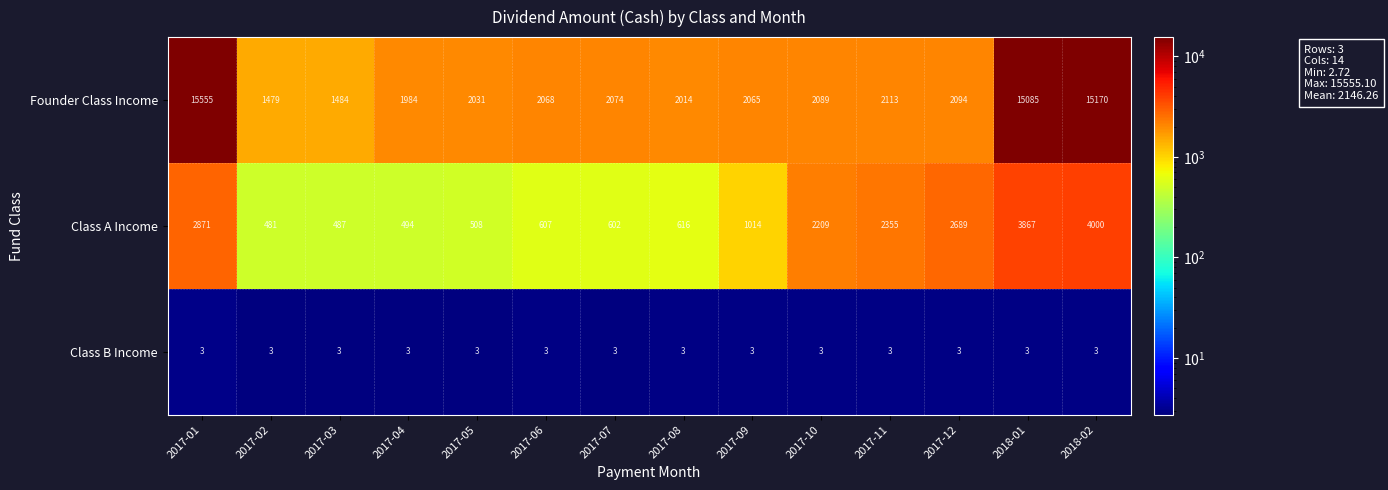

At how many categories does at least one series exceed 12262?

3